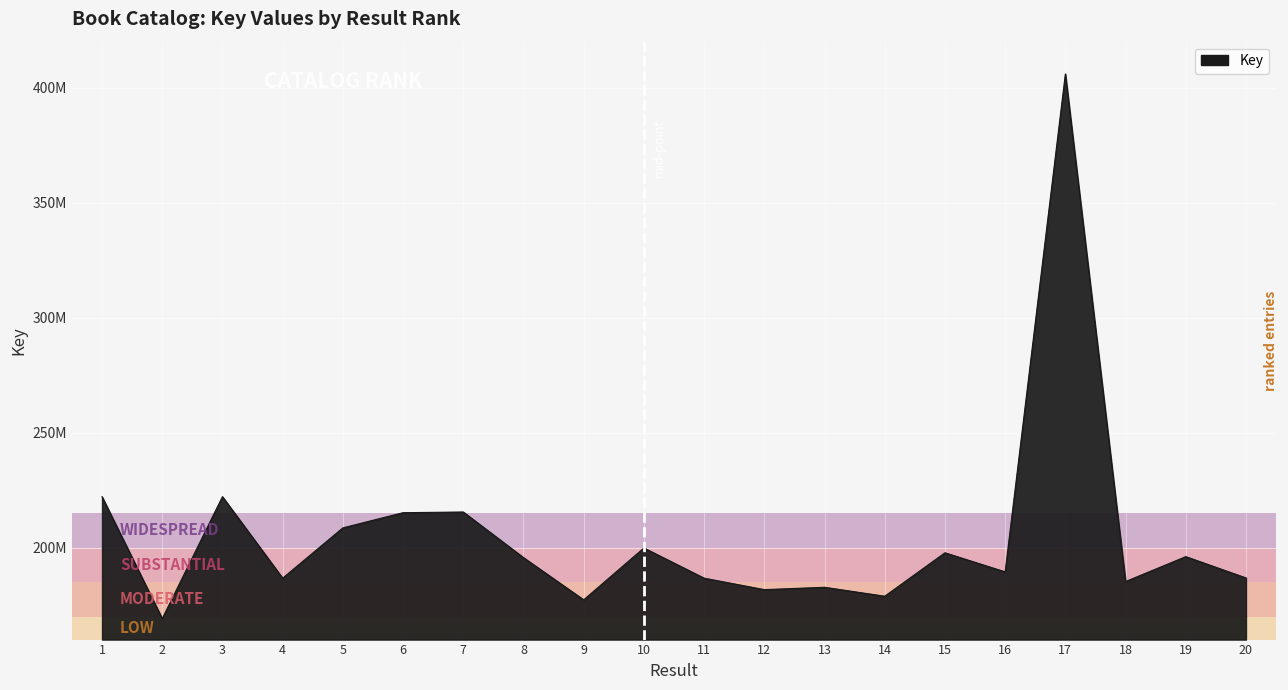

Rank the categories by value from highest to lowest.

17, 3, 1, 7, 6, 5, 10, 15, 19, 8, 16, 20, 4, 11, 18, 13, 12, 14, 9, 2